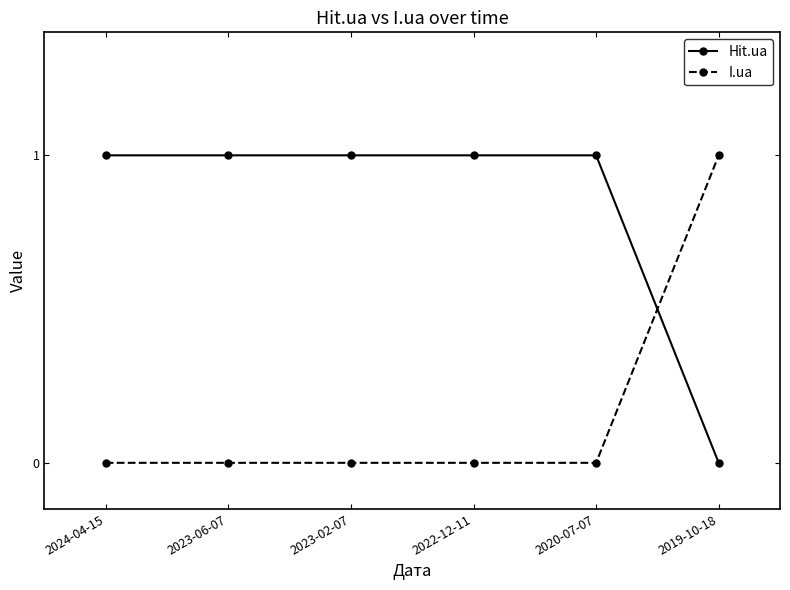

Rank the series at 2023-06-07 from highest to lowest value.

Hit.ua, I.ua